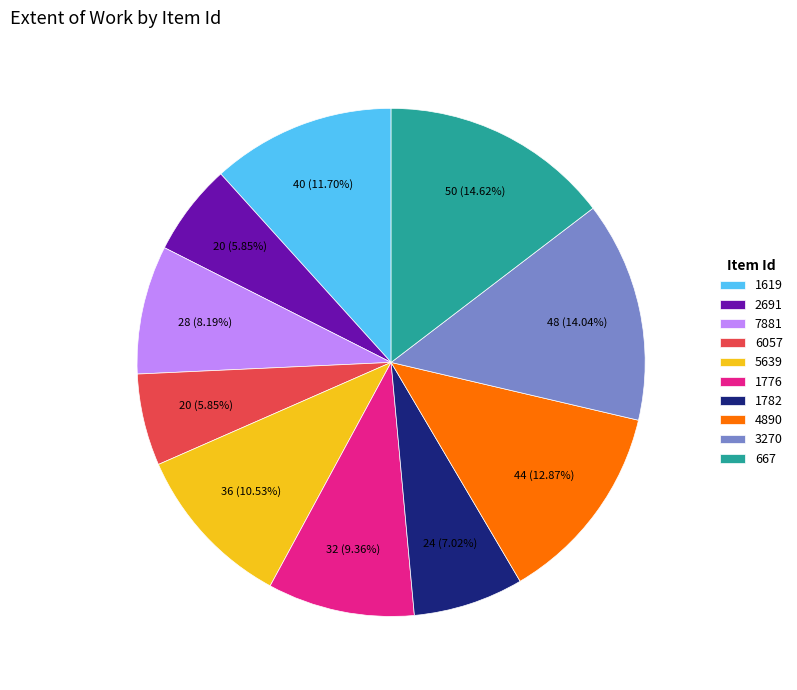

Does any single category account for the majority?

No